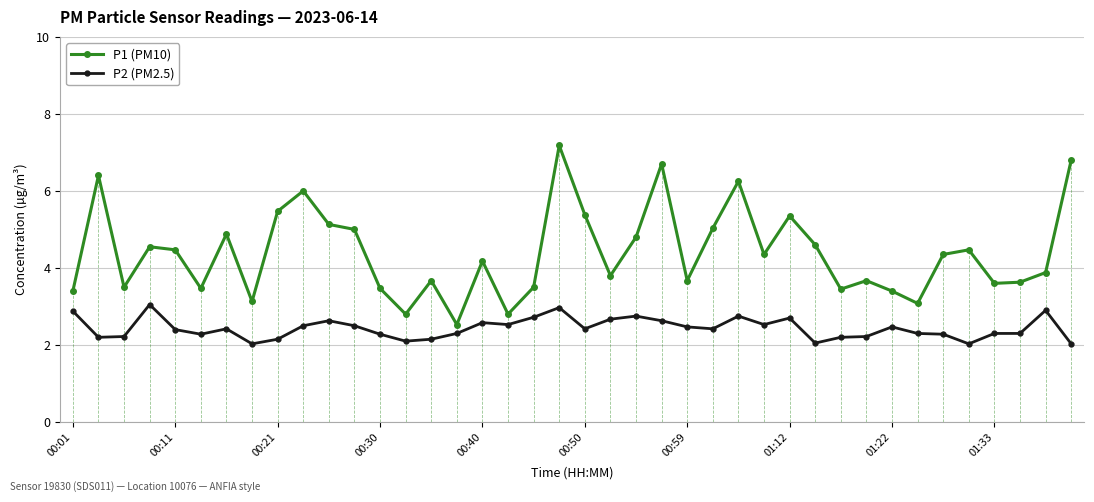

How many distinct data groups are displayed?

2